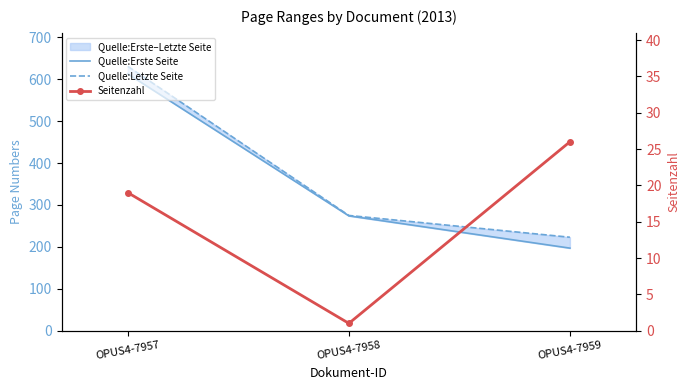

What is the average value of the Quelle:Letzte Seite series?

376